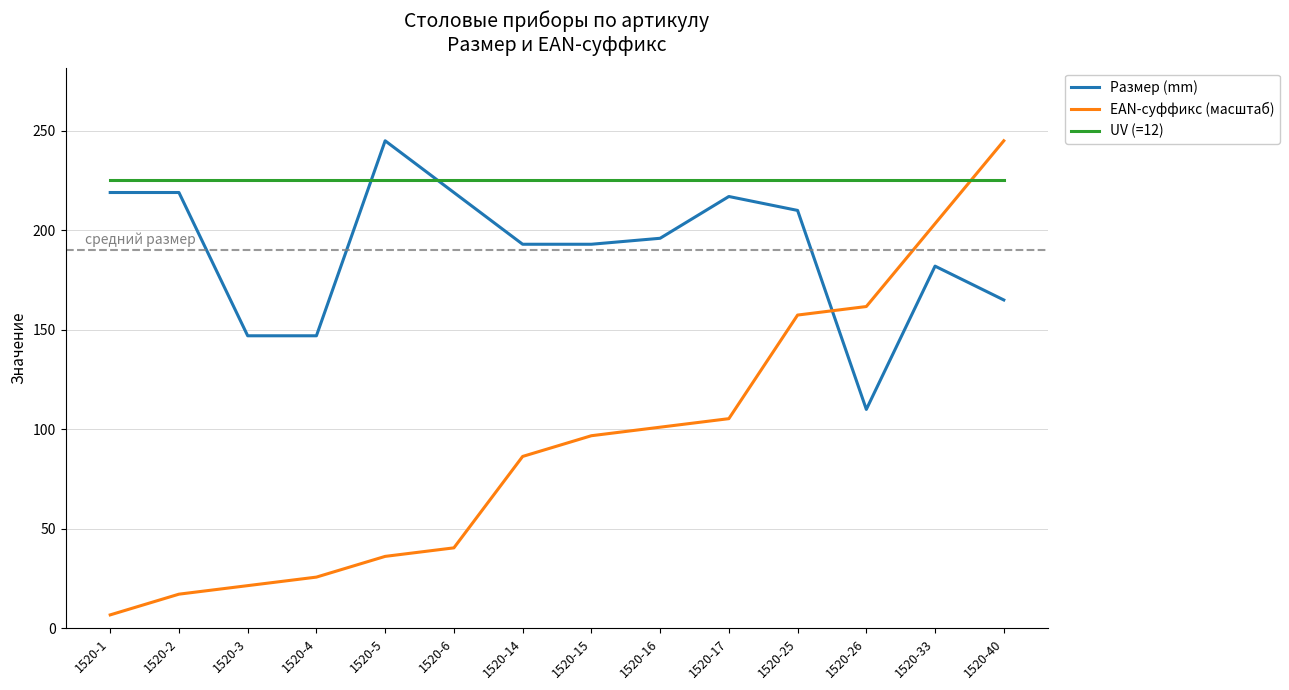

Which category has the lowest value in the EAN-суффикс (масштаб) series?

1520-1